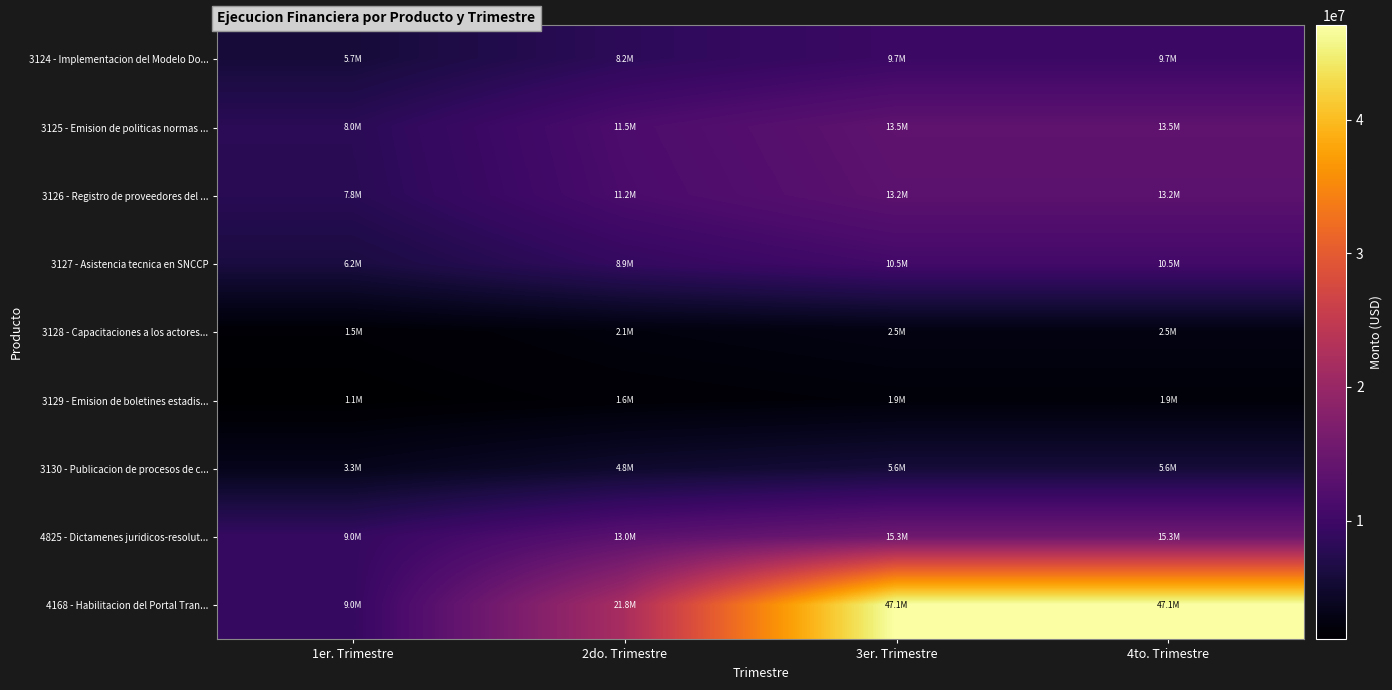

Between 1er. Trimestre and 4to. Trimestre, which series saw the biggest shift?

4168 - Habilitacion del Portal Tran...